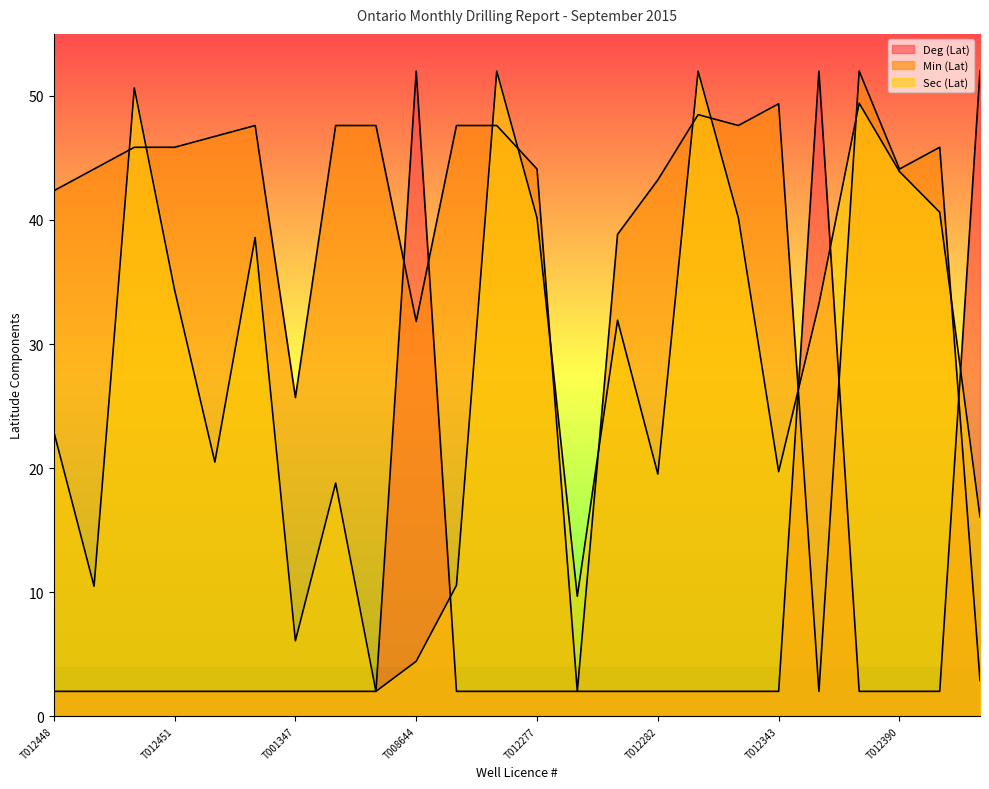

True or false: Sec (Lat) has more than 0 interior local peaks.

True